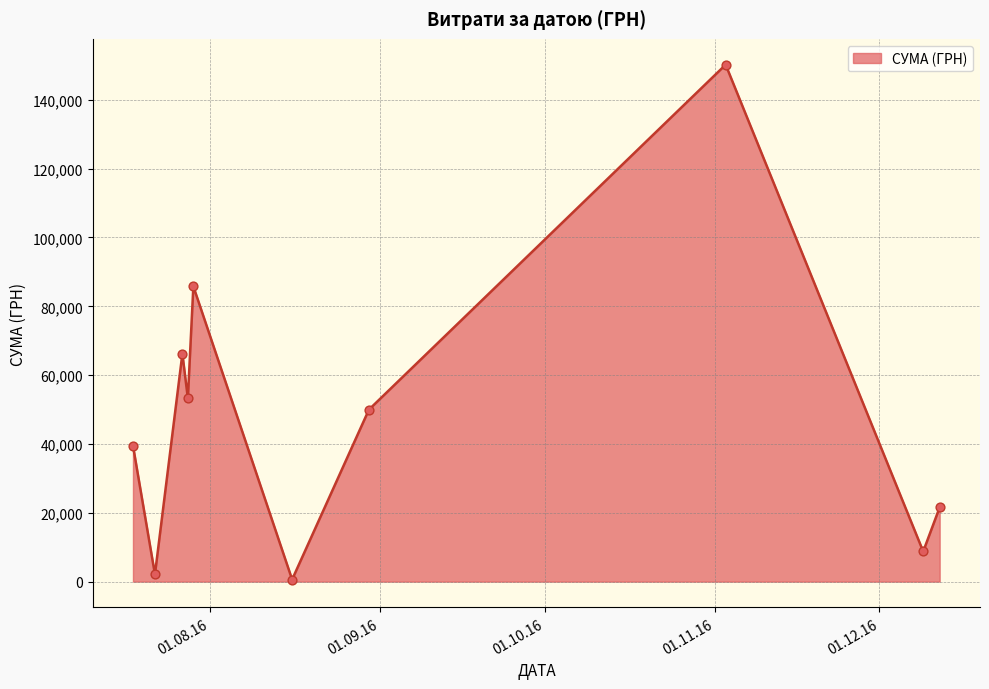

What is the maximum value shown in the chart?

150216.7